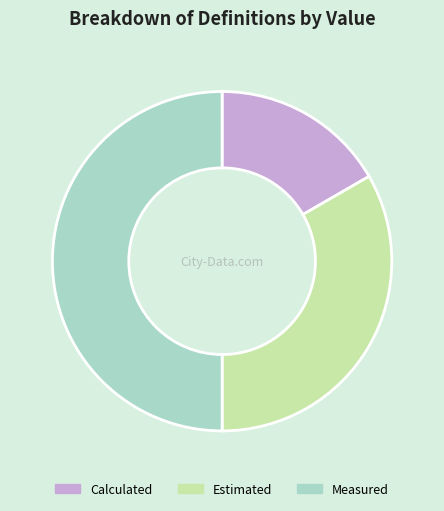

Between Estimated and Measured, which is larger?

Measured